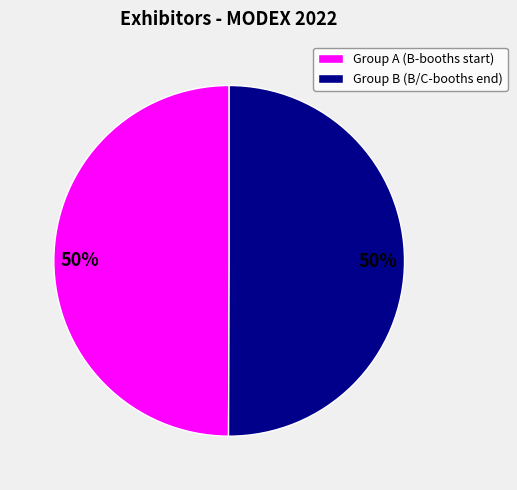

To the nearest percent, what is the average slice percentage?

50%